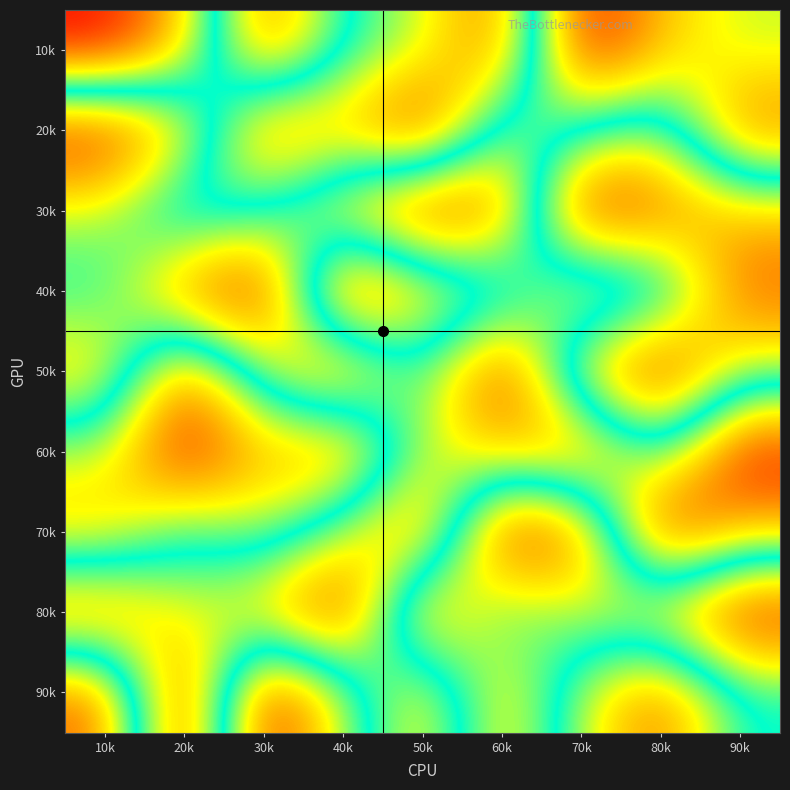

At which category does the chart reach its minimum across all series?

70k